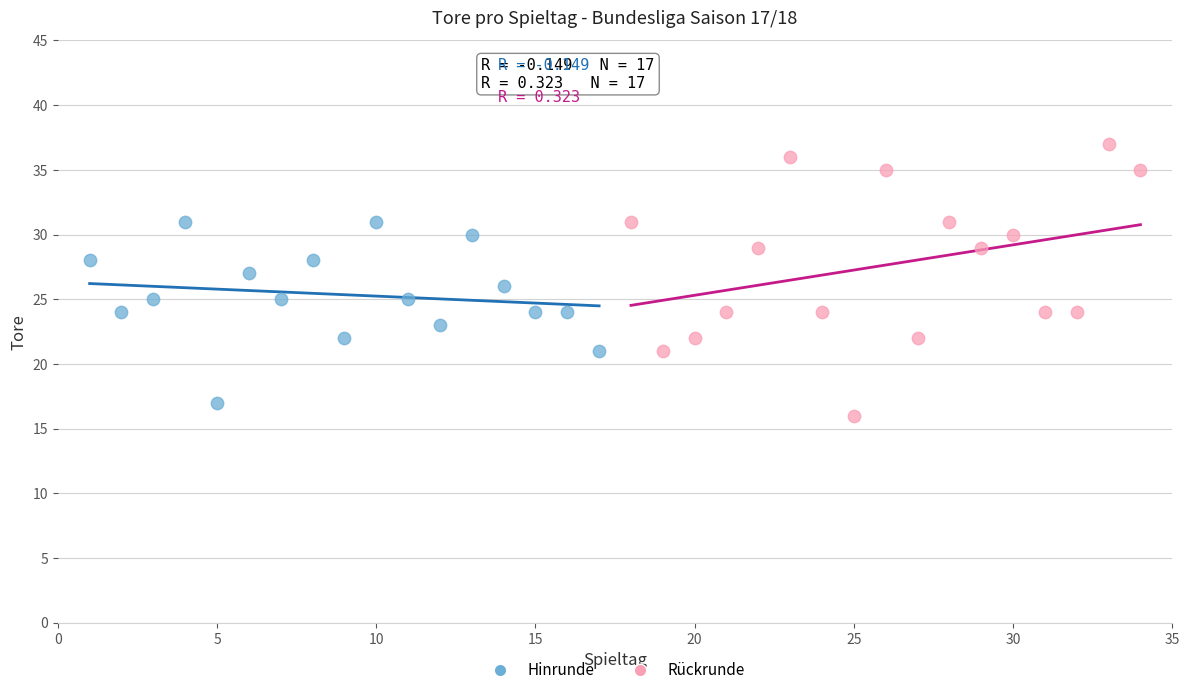

Which series has the largest Y range (max minus min)?

Rückrunde